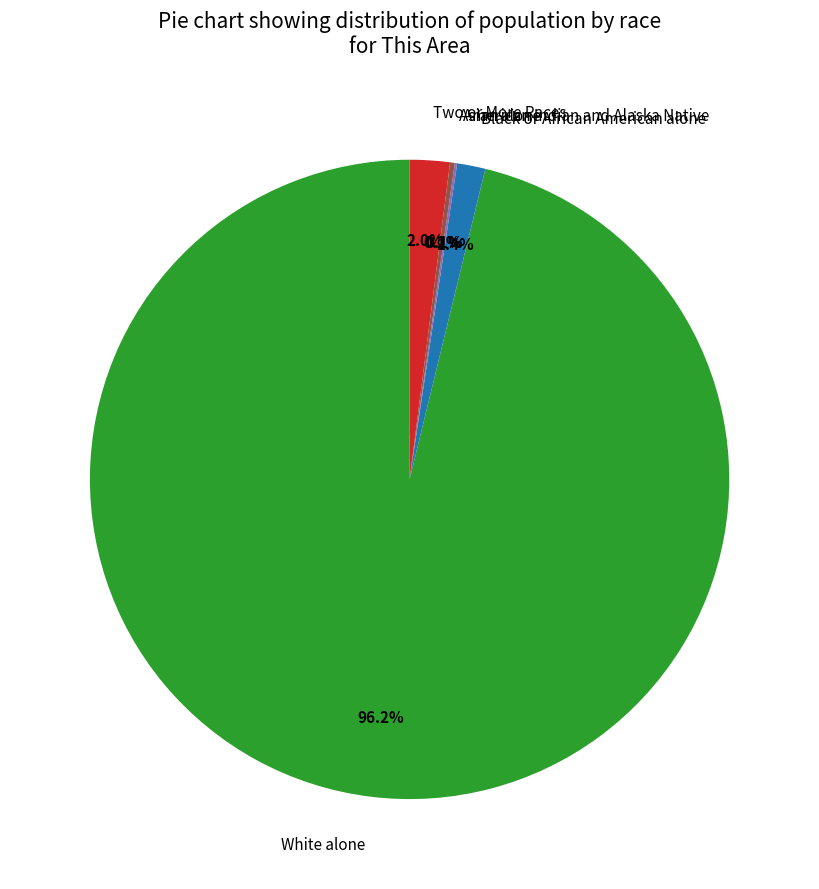

Which category has the biggest portion of the pie?

White alone